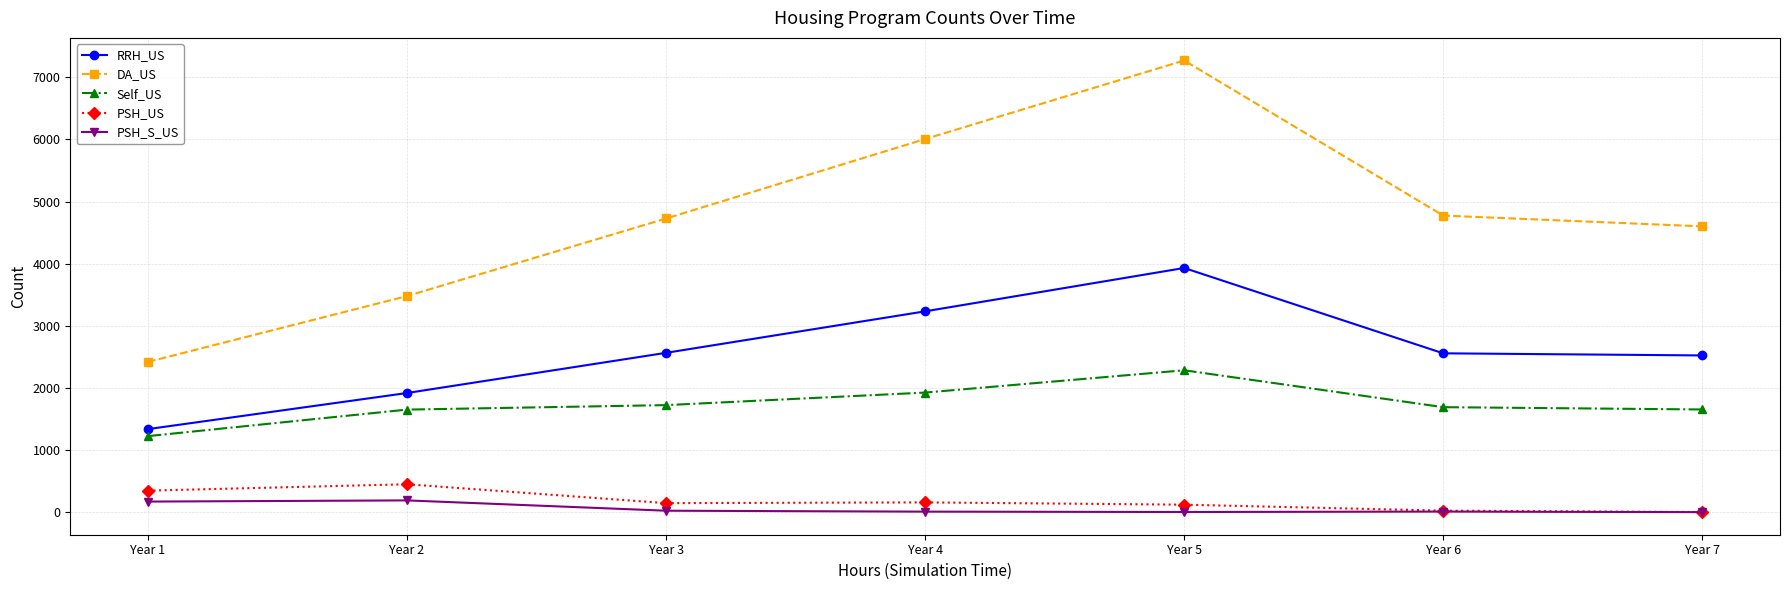

At how many categories does at least one series exceed 3211?

6